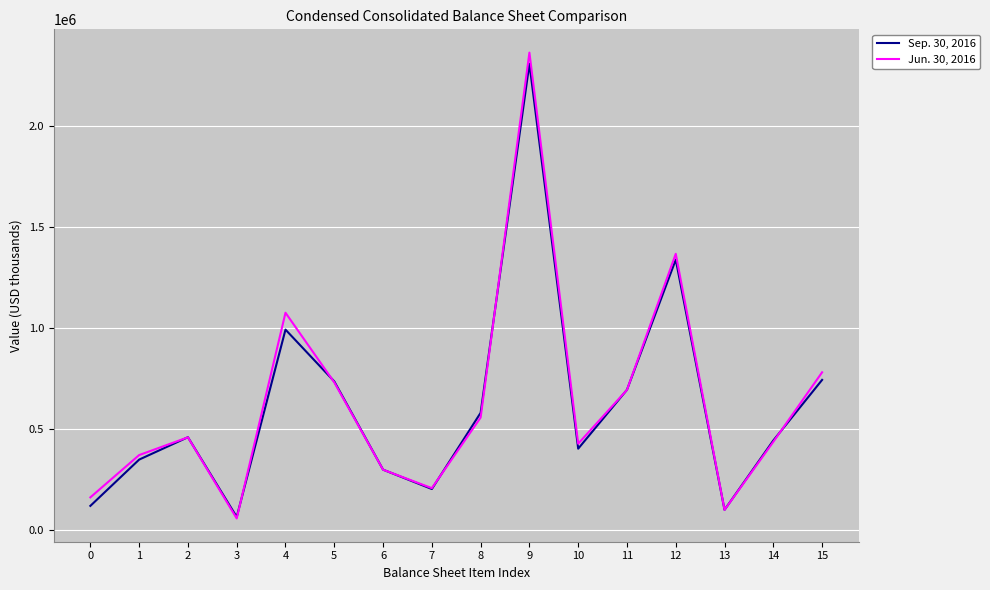

Count the number of data series in this chart.

2